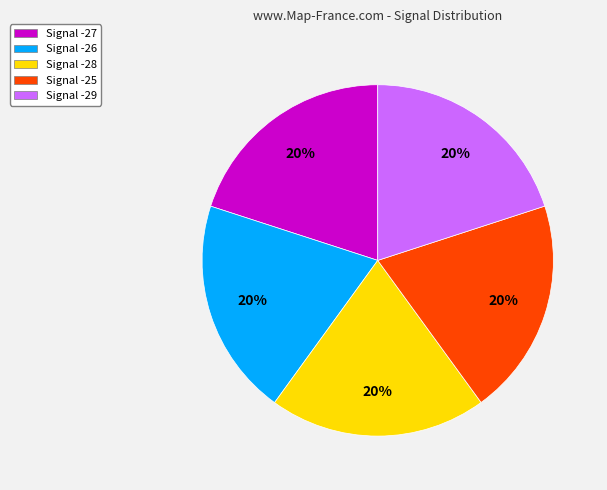

Does any single category account for the majority?

No